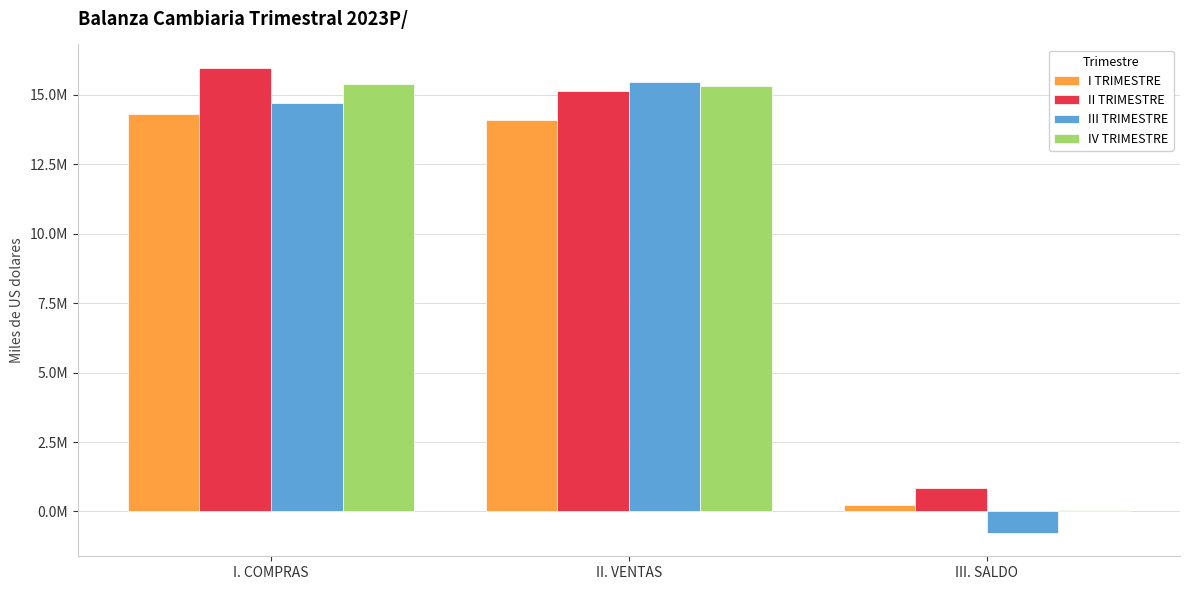

What is the approximate value of IV TRIMESTRE at I. COMPRAS?

15389362.8